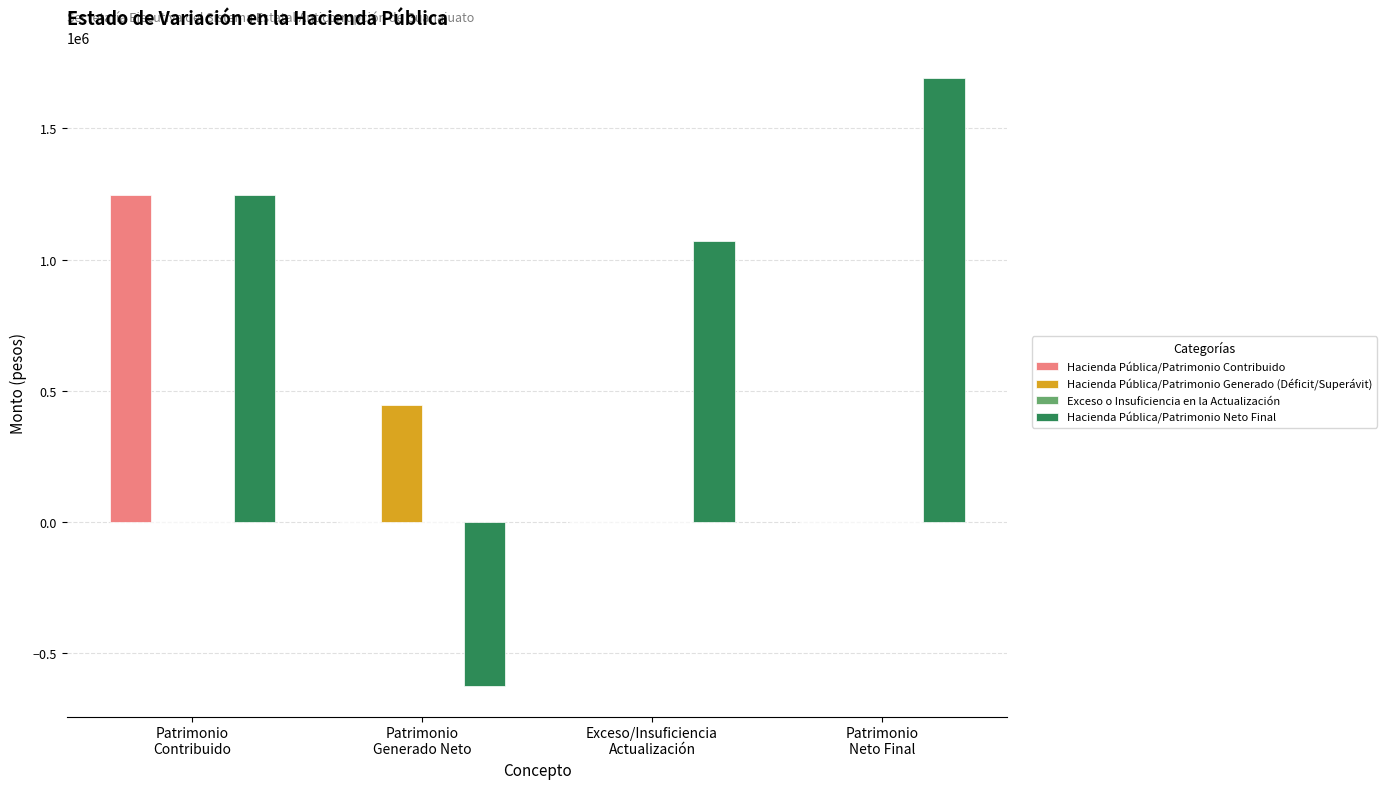

Is it true that Hacienda Pública/Patrimonio Neto Final equals 548970 at Exceso/Insuficiencia
Actualización?

False